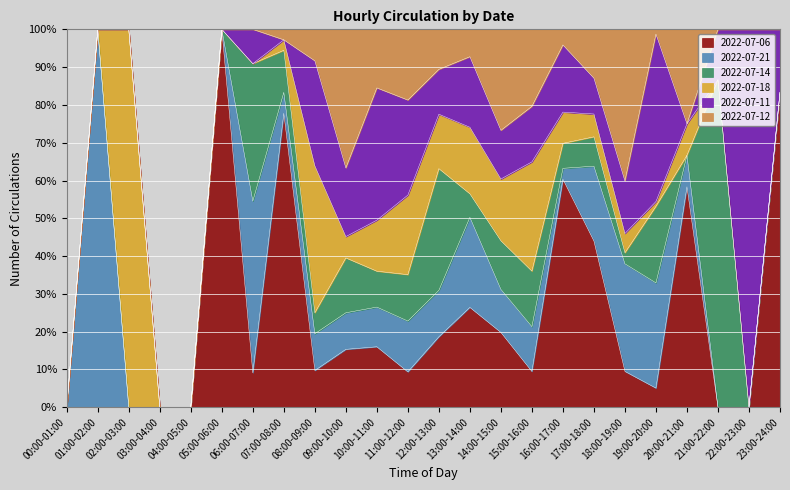

What is the average value of the 2022-07-06 series?

23.8